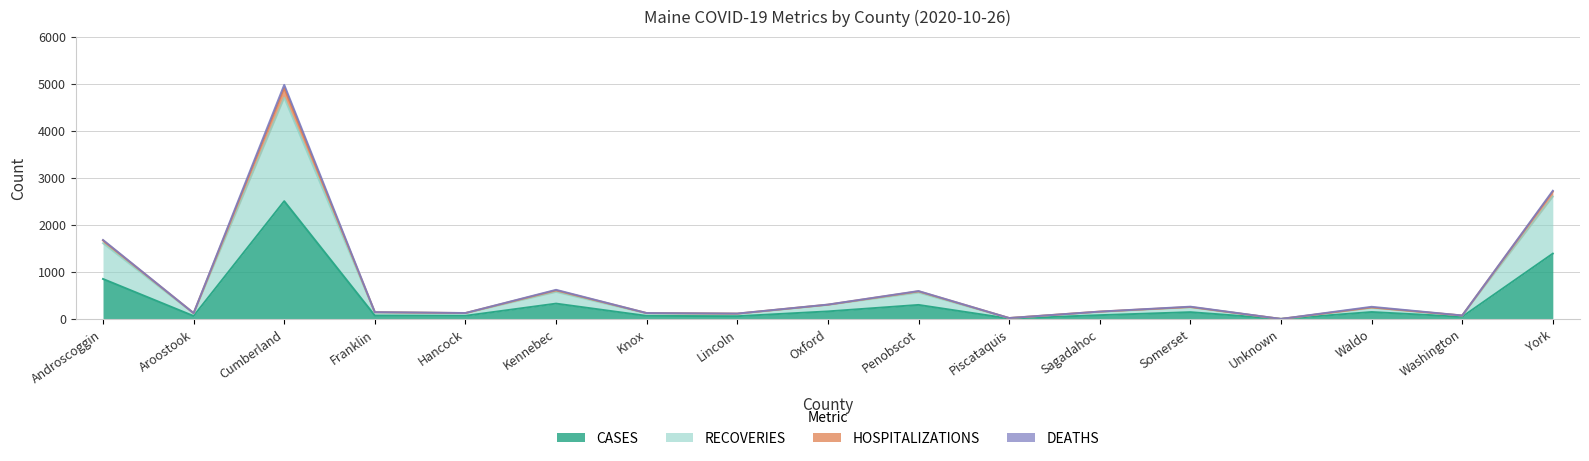

True or false: HOSPITALIZATIONS and CASES intersect in this chart.

False